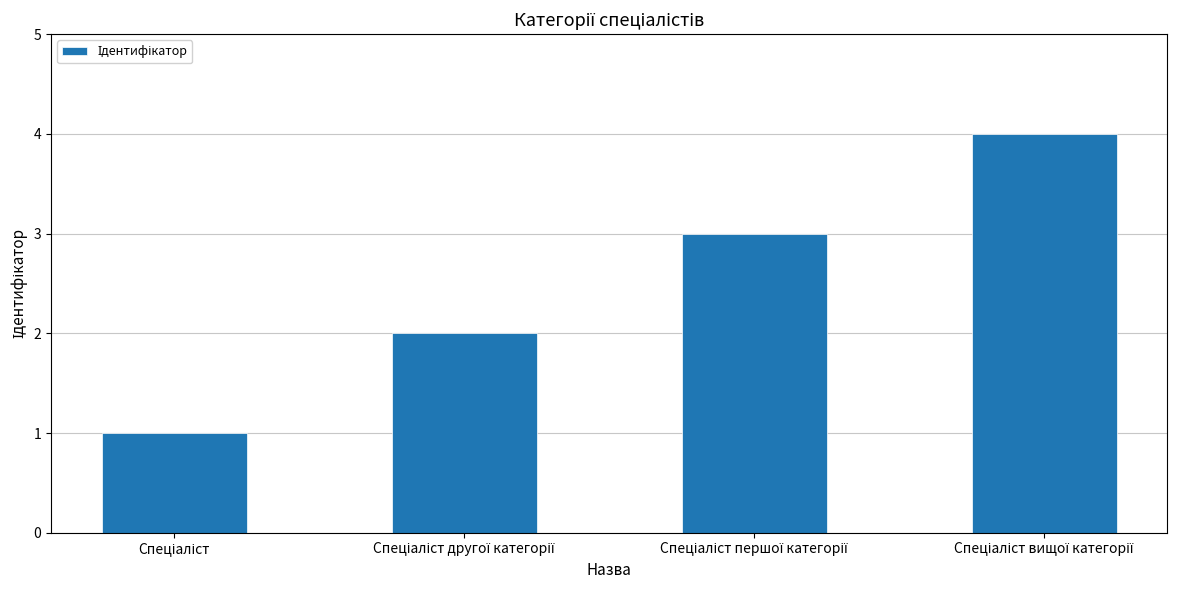

What is the sum of all values?

10